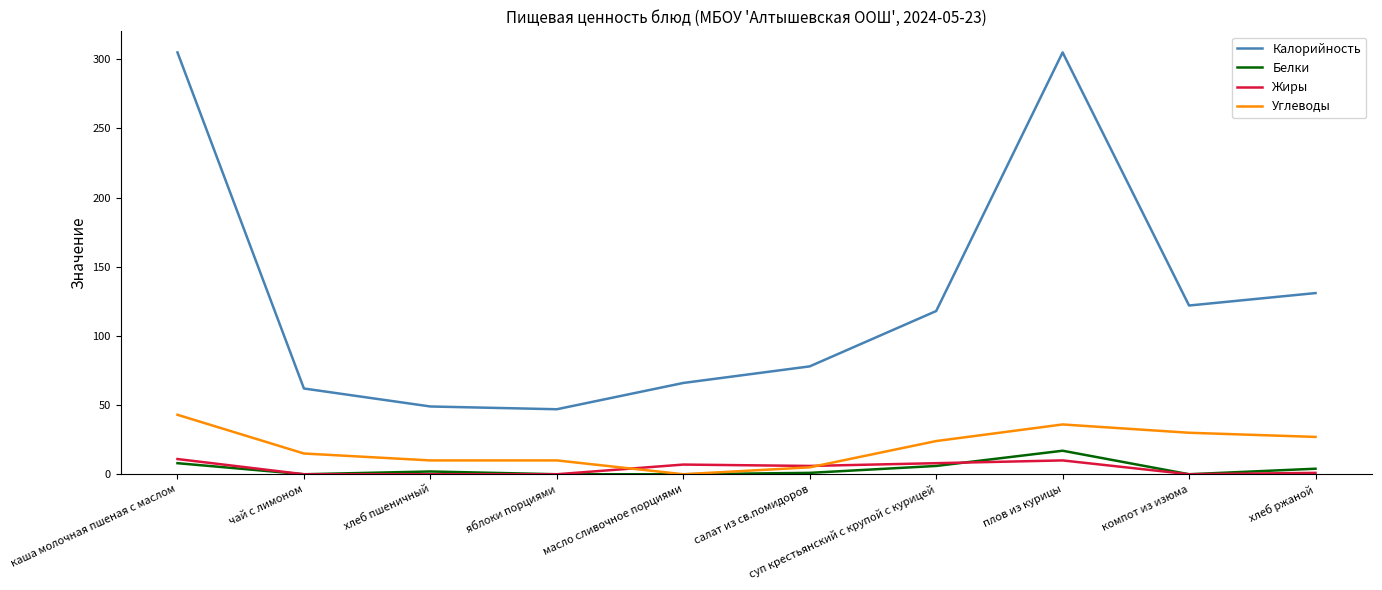

The Жиры series shows 0 at компот из изюма. True or false?

True